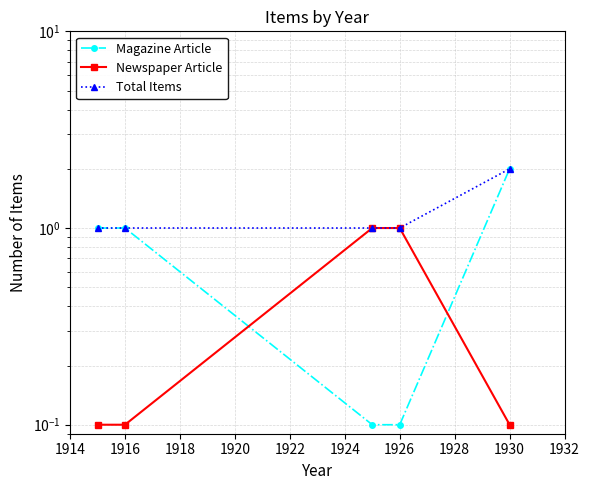

True or false: Magazine Article and Total Items intersect in this chart.

False